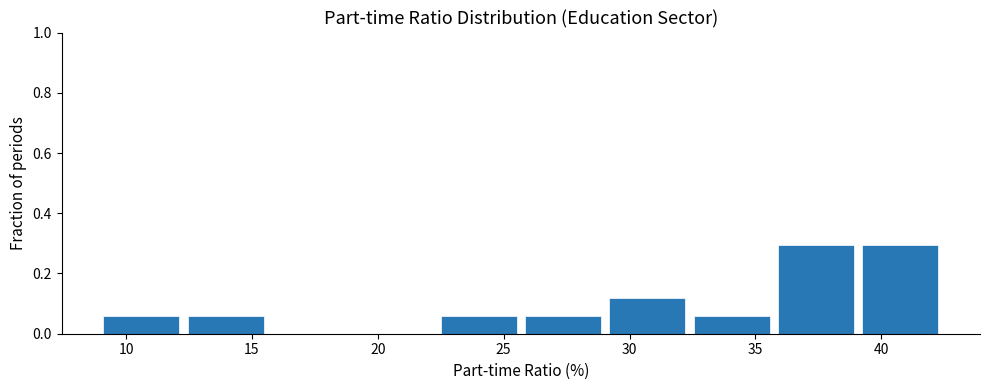

Reading left to right, list every bar in this chart as the range it spans on the x-axis followed by its height. Neither the bar edges nor the heights are printed on the chart, so give them approximately, as read against the axes.

9.10 to 12.45: 0.06
12.45 to 15.80: 0.06
15.80 to 19.15: 0
19.15 to 22.50: 0
22.50 to 25.85: 0.06
25.85 to 29.20: 0.06
29.20 to 32.55: 0.12
32.55 to 35.90: 0.06
35.90 to 39.25: 0.30
39.25 to 42.60: 0.30